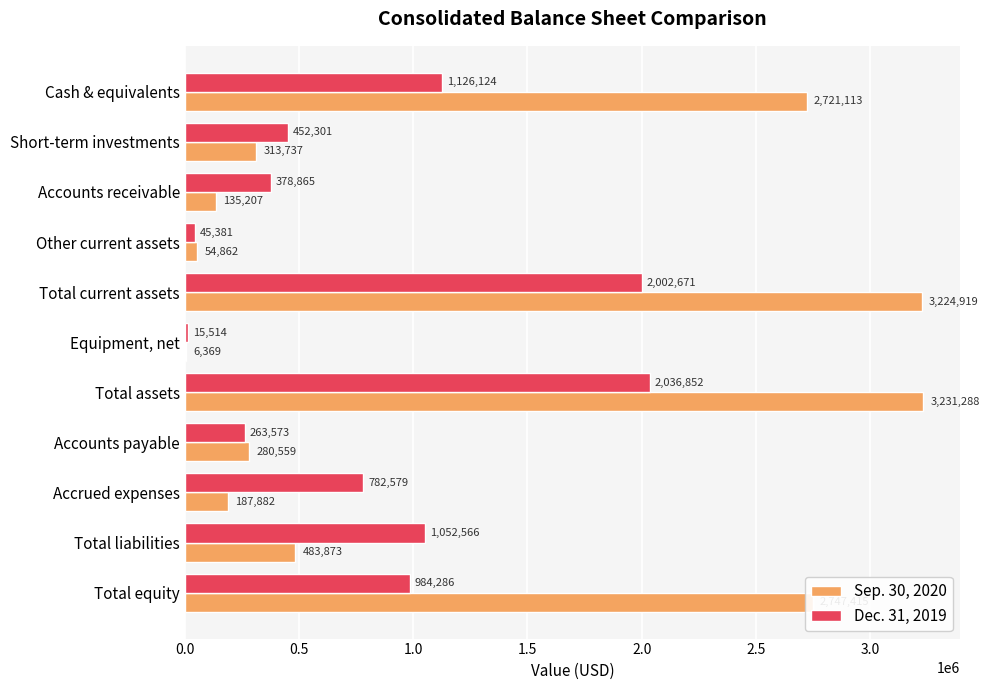

What is the sum of all Sep. 30, 2020 values?

13387224